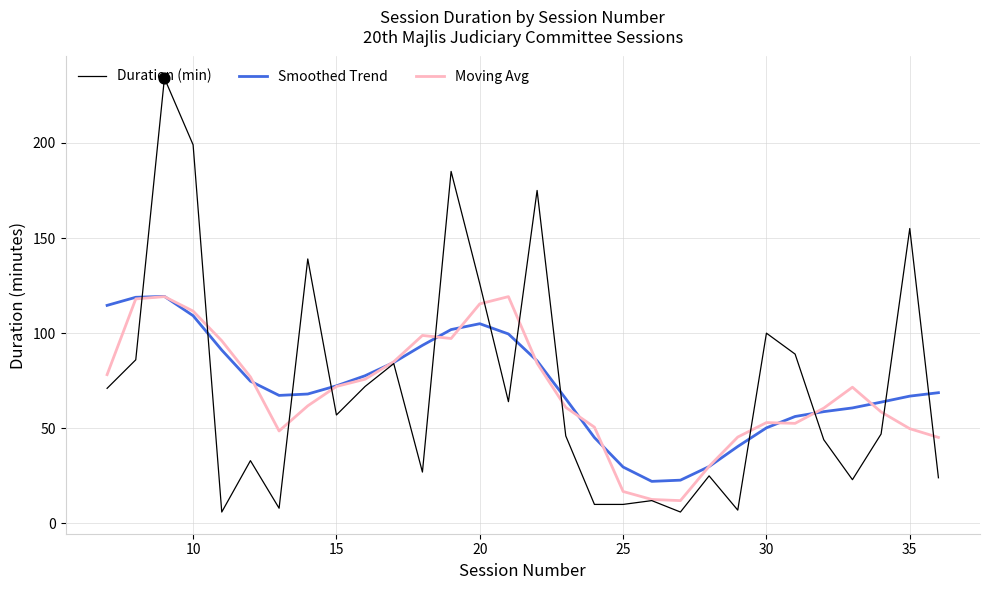

Which series contains the highest Y value?

Duration (min)